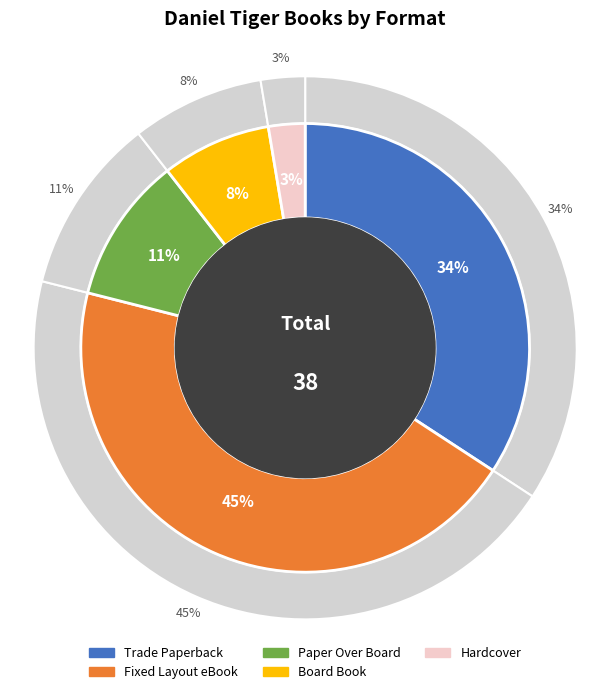

How much of the chart is everything except Trade Paperback?

65.8%